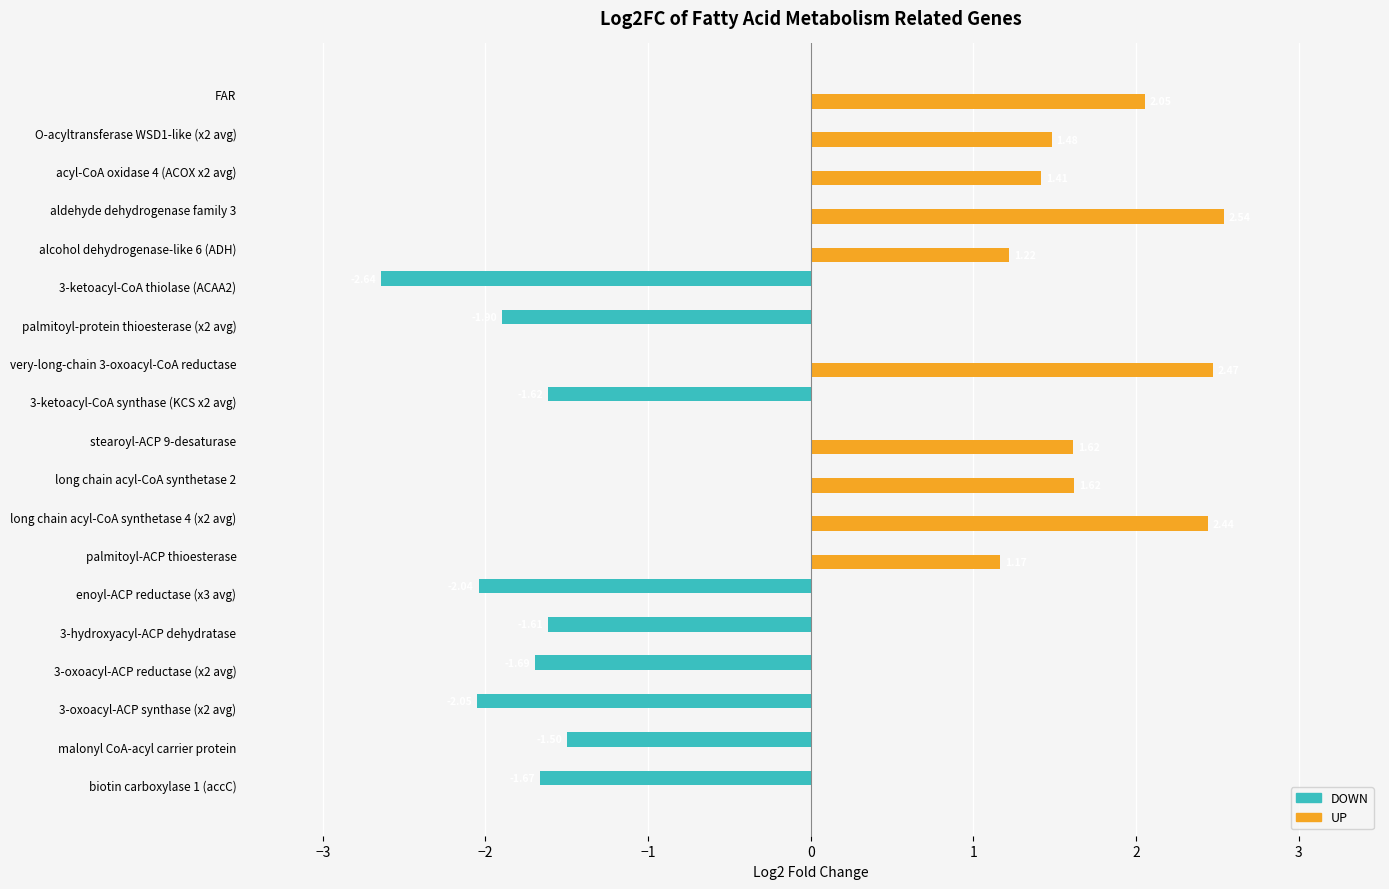

At which category is the sum across all series the highest?

aldehyde dehydrogenase family 3